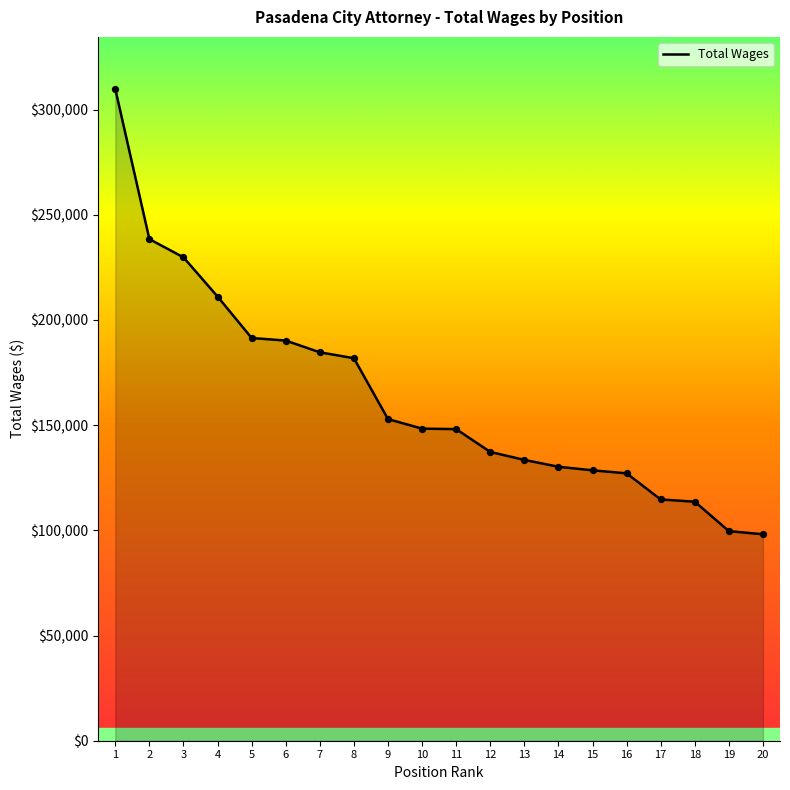

What is the ratio of the value at 9 to the value at 11?

1.0